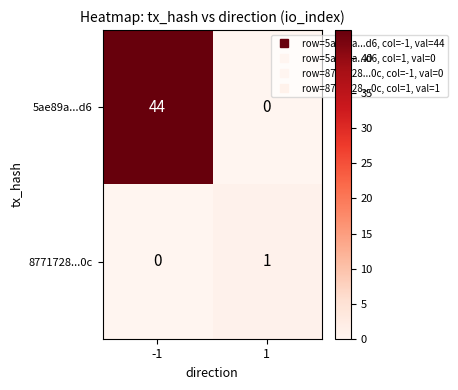

Which series changed the most between -1 and 1?

5ae89a...d6